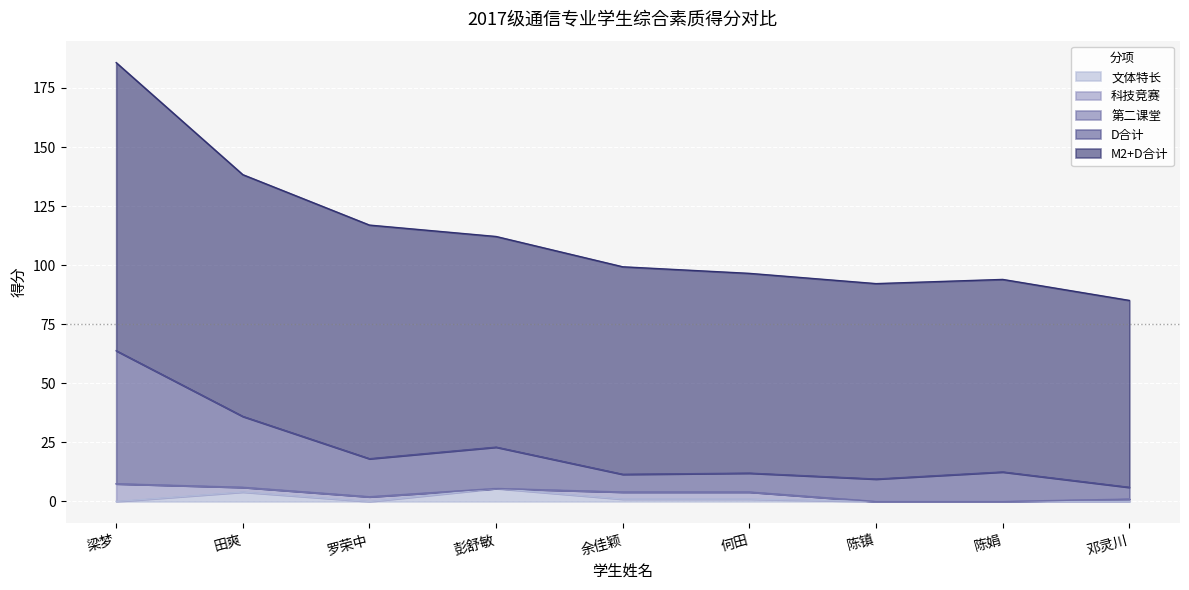

What is the highest value of the 文体特长 series?

5.5